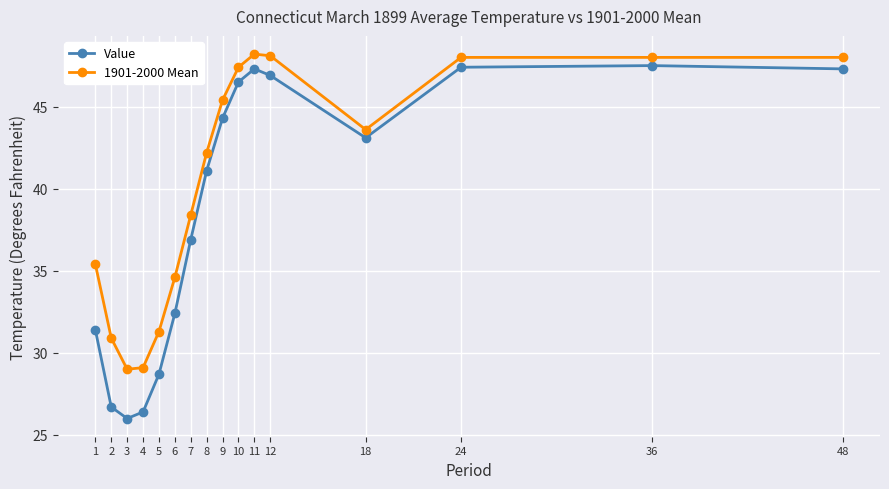

What is the minimum value for 1901-2000 Mean?

29.0